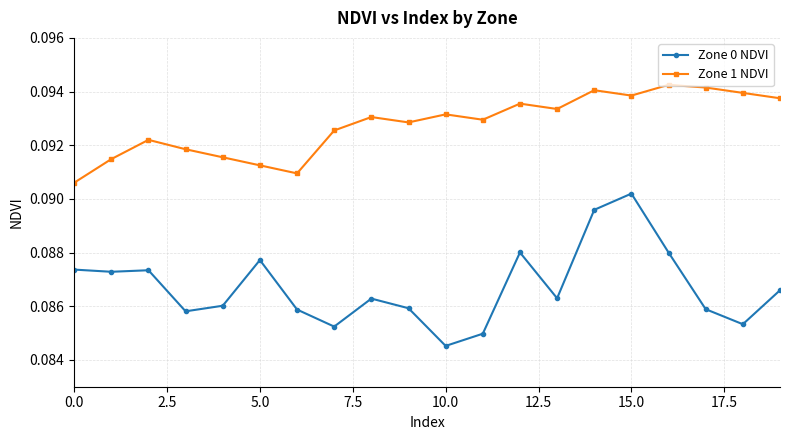

What are all the series names shown in the legend?

Zone 0 NDVI, Zone 1 NDVI